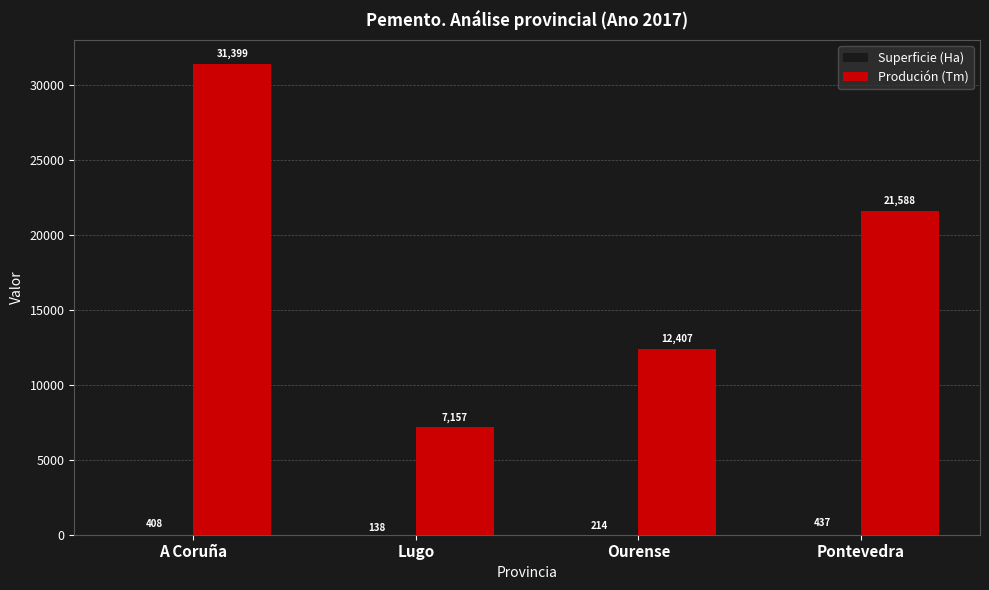

At Lugo, list the series in order from smallest to largest.

Superficie (Ha), Produción (Tm)